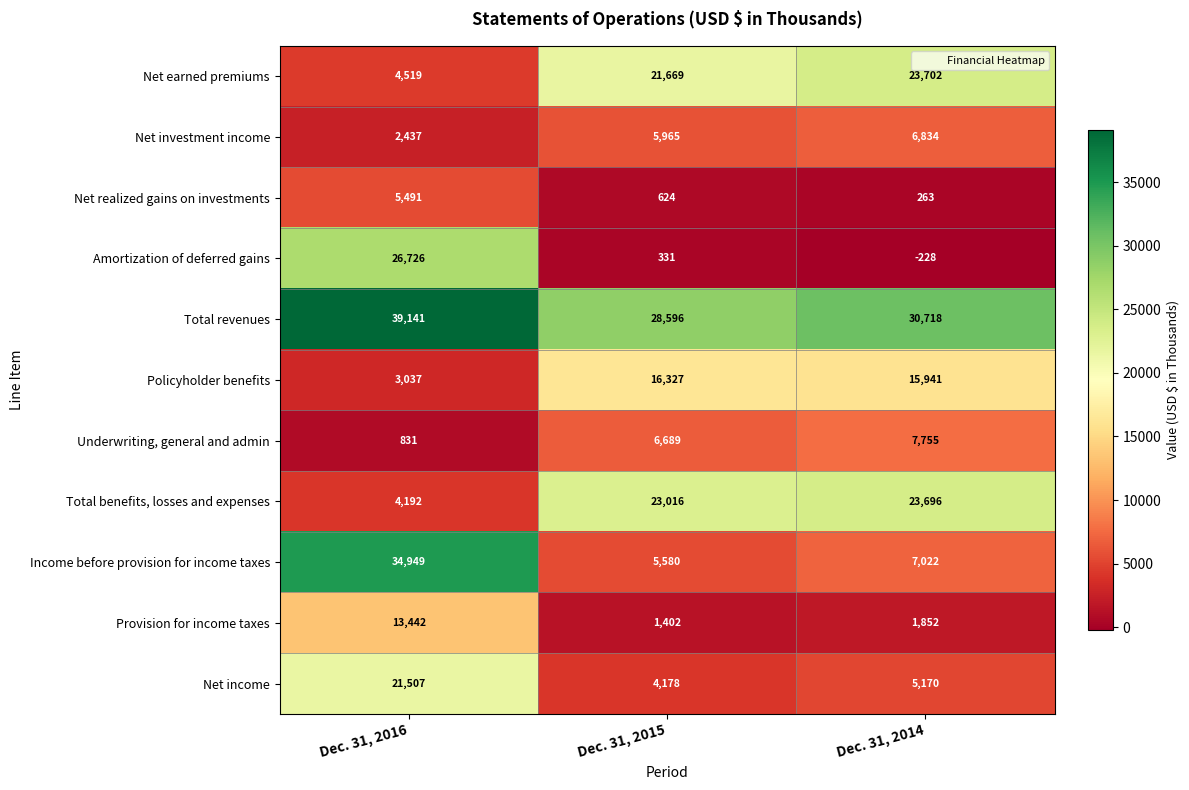

Which label corresponds to the largest value in the chart?

Dec. 31, 2016